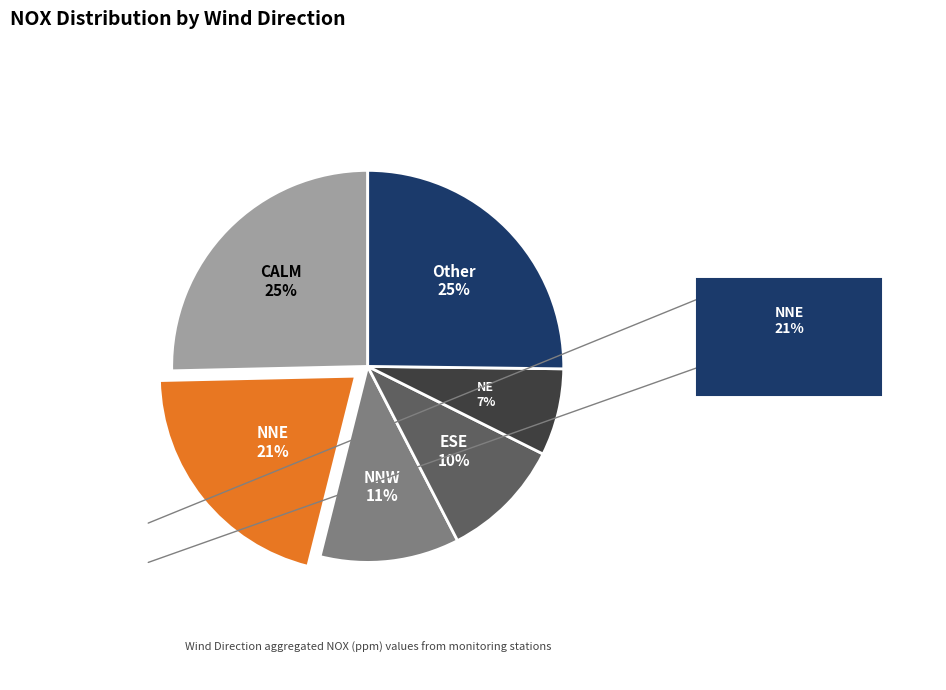

How many slices are in this pie chart?

6